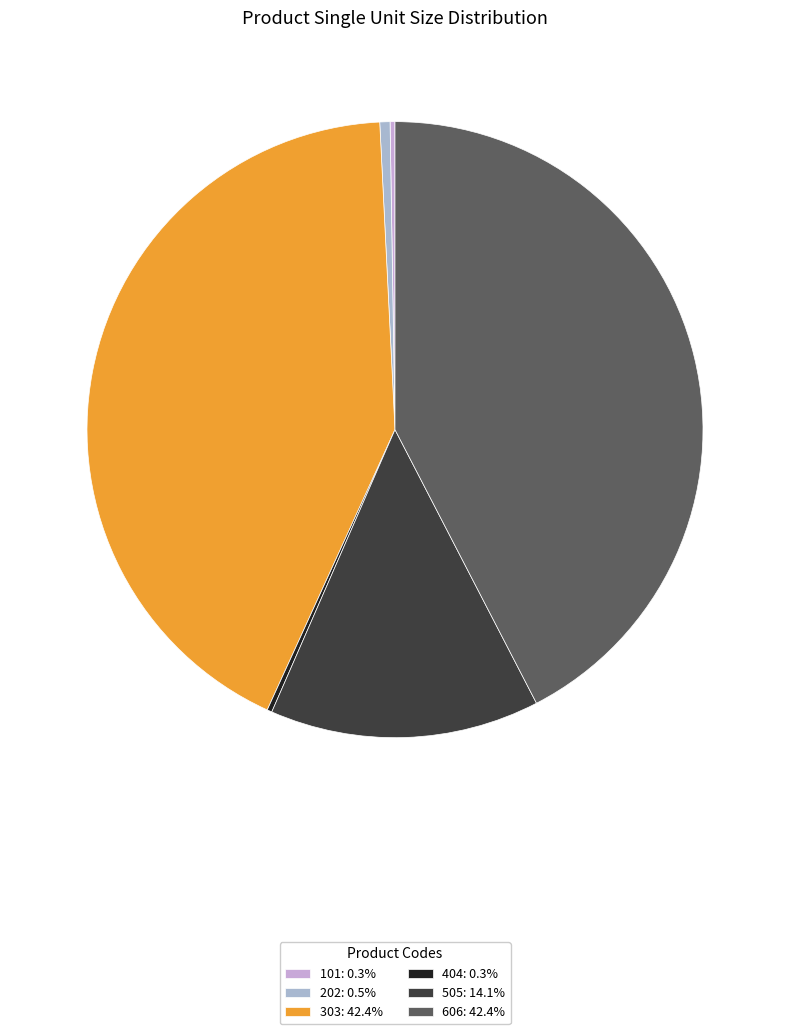

True or false: 303 accounts for 32% of the total.

False